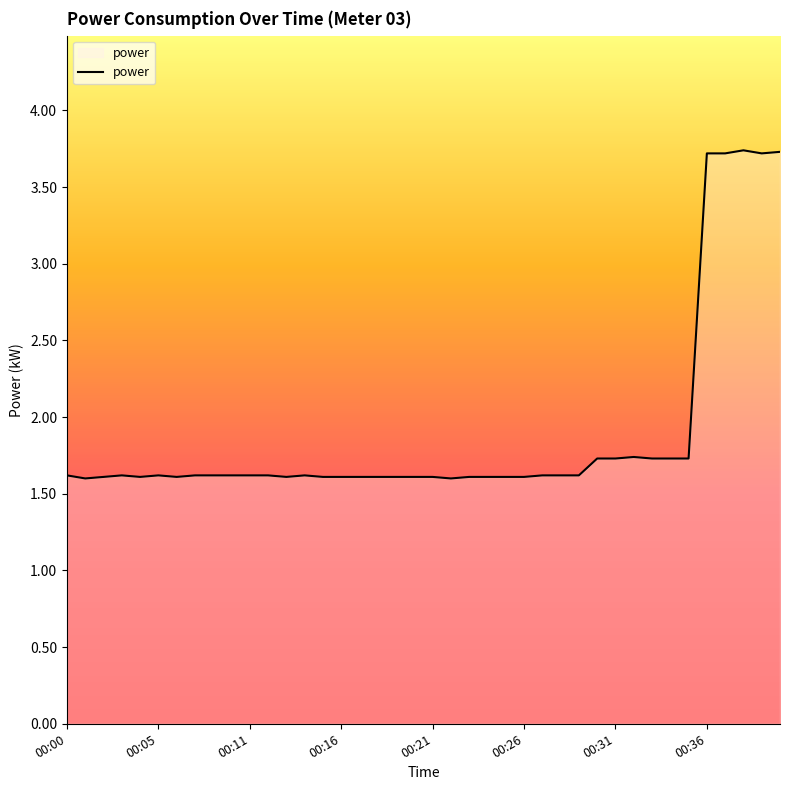

What is the maximum value shown in the chart?

3.7